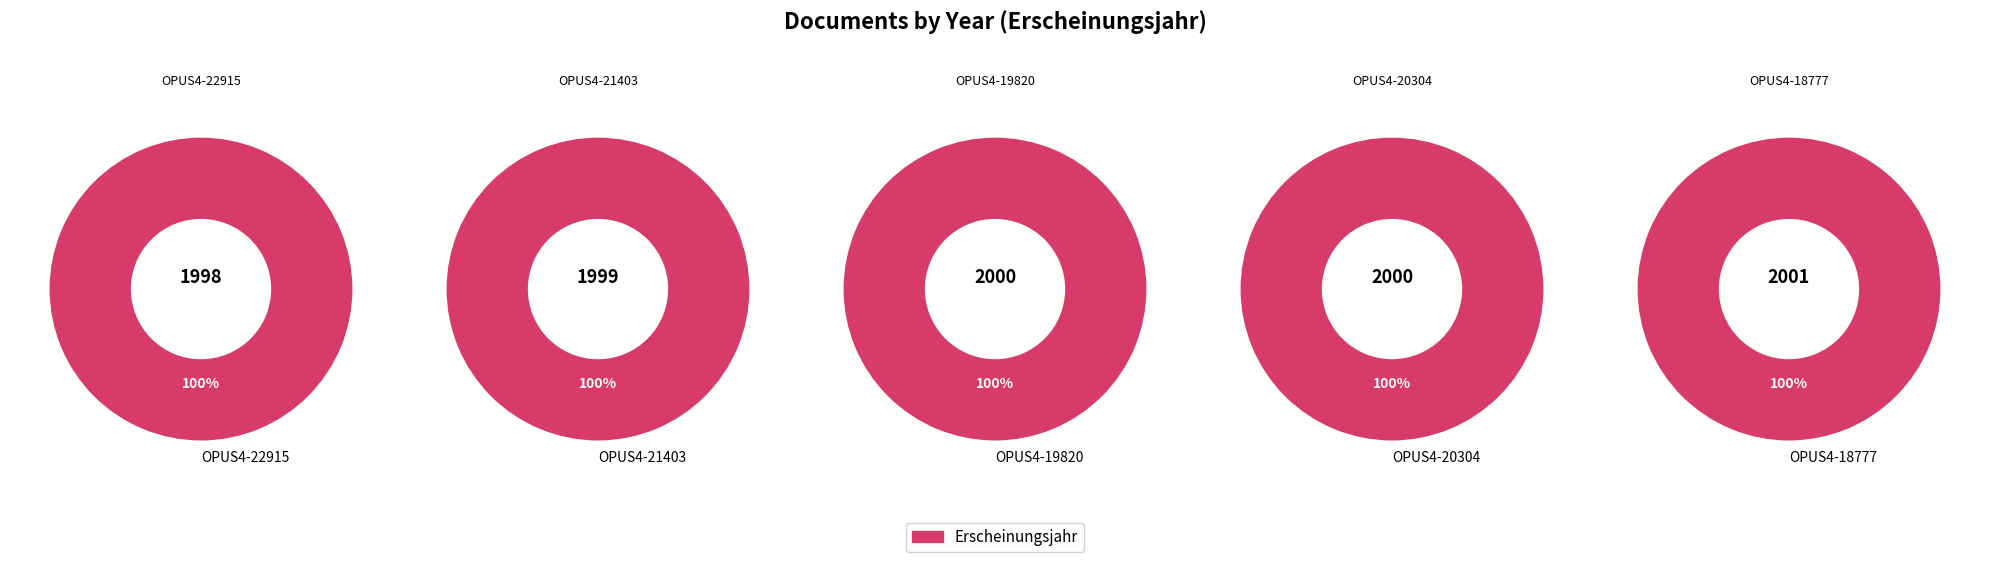

Which slice is the smallest?

OPUS4-22915